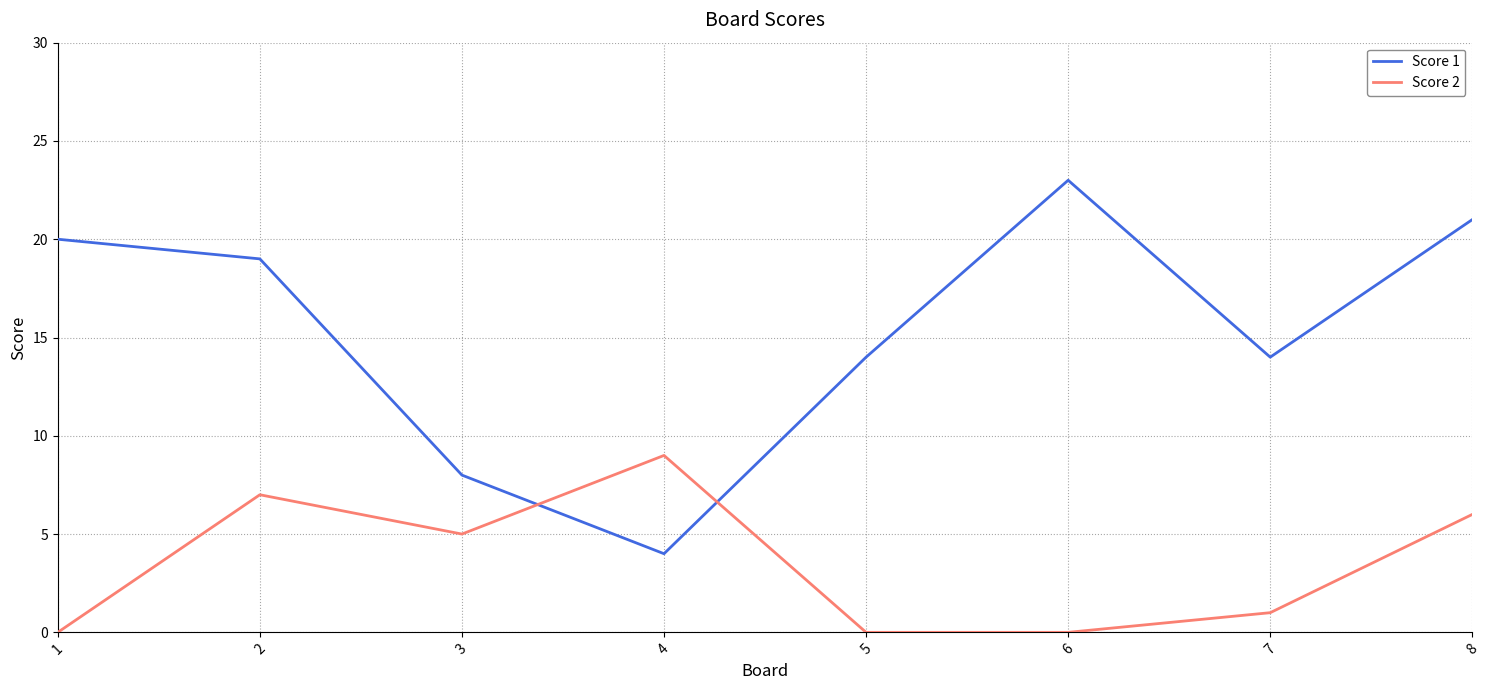

Count the number of data series in this chart.

2